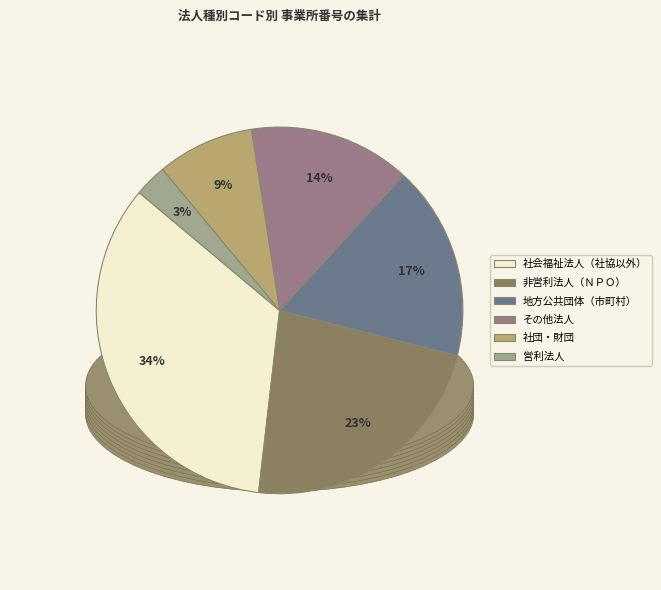

Rank the categories by value from lowest to highest.

営利法人, 社団・財団, その他法人, 地方公共団体（市町村）, 非営利法人（ＮＰＯ）, 社会福祉法人（社協以外）